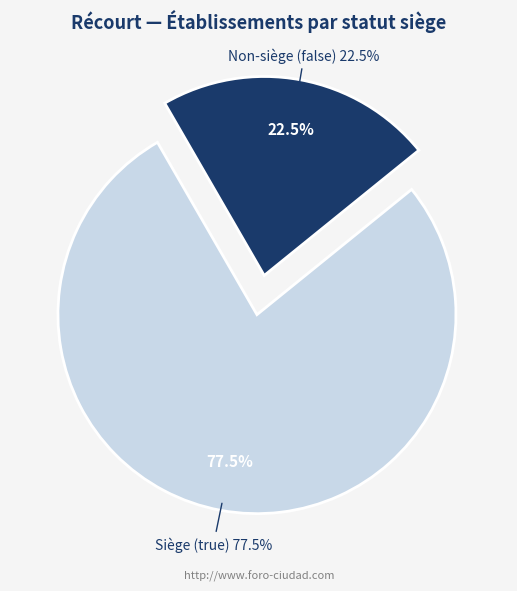

Count the number of slices in the pie.

2